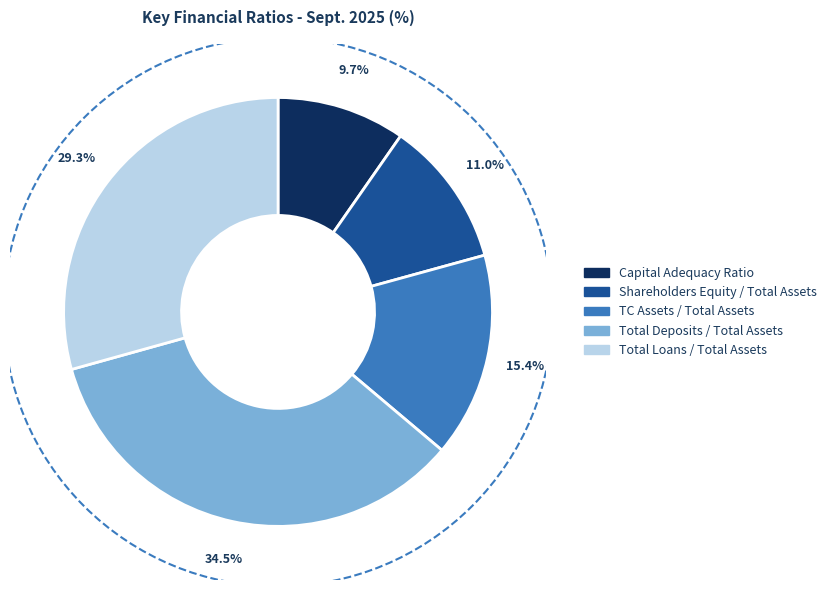

How many segments does this pie chart have?

5